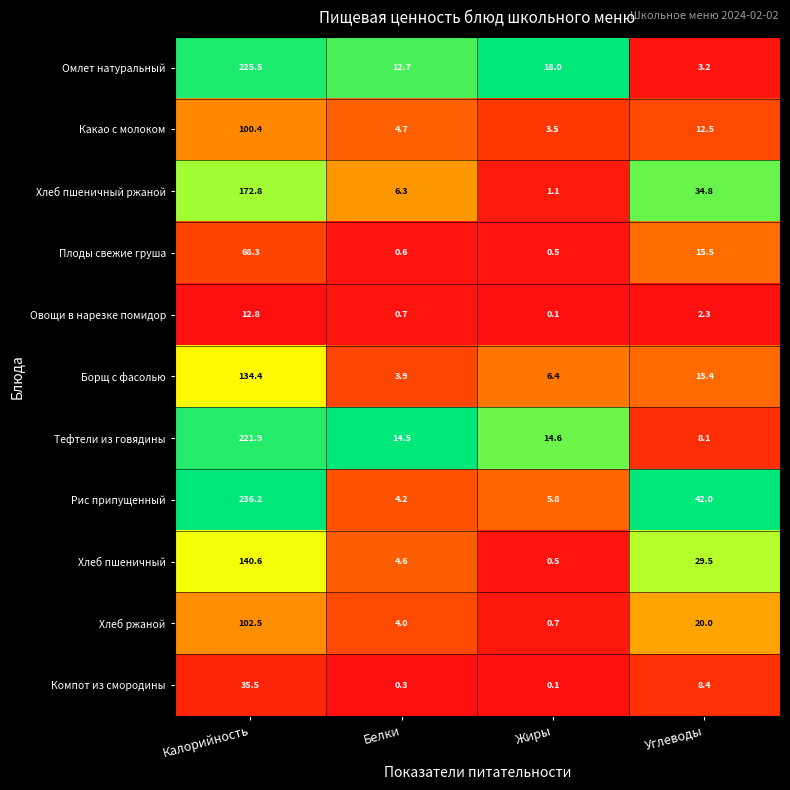

Is it true that Хлеб ржаной equals 0.3 at Жиры?

False